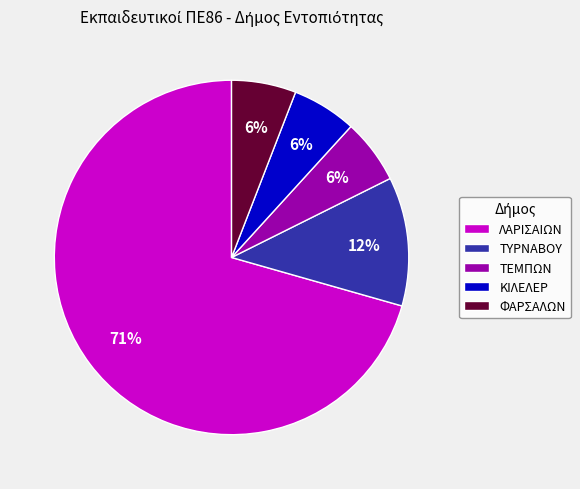

To the nearest percent, what percentage of the pie is ΤΕΜΠΩΝ?

6%